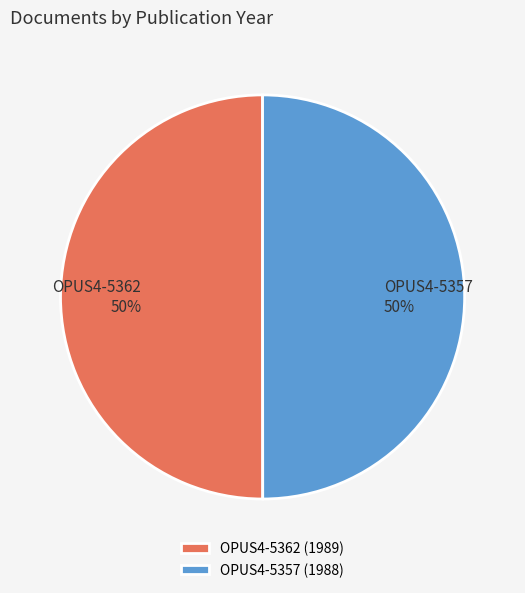

To the nearest percent, what portion does OPUS4-5357 represent?

50%